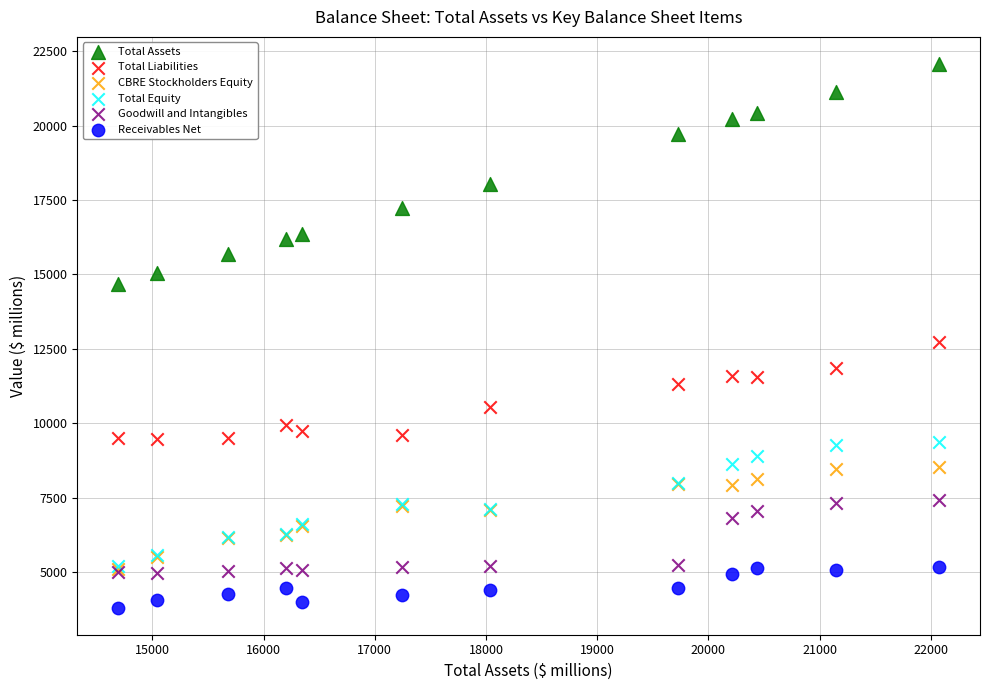

Across all series, what Y value is closest to 12937?

12714.4